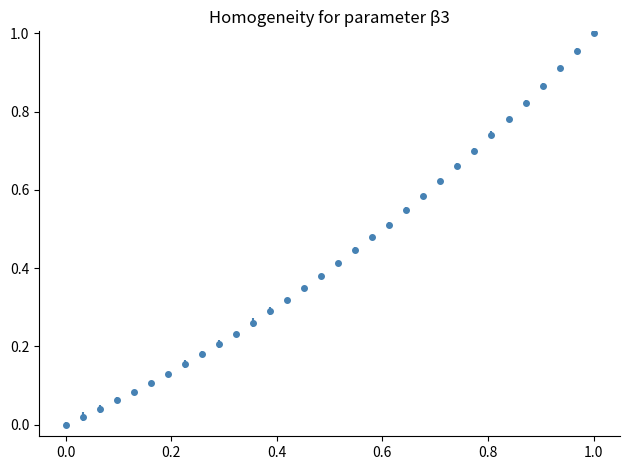

True or false: the data has more than 2 interior local peaks.

False